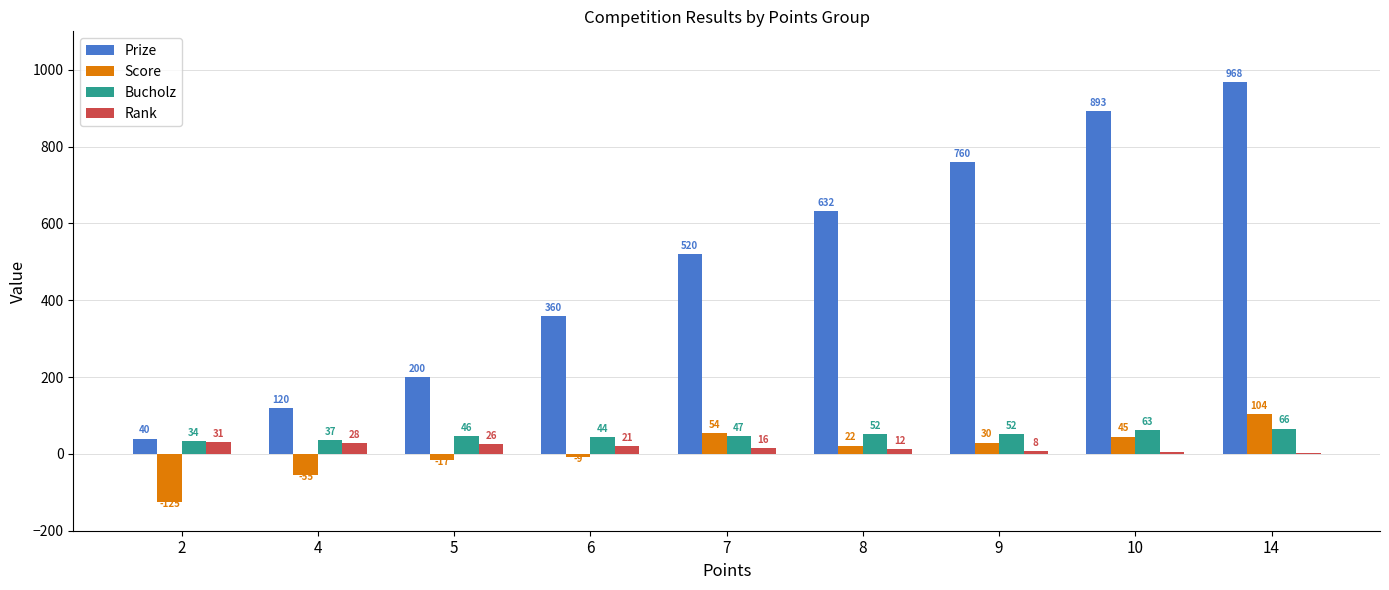

Which series has the largest total across all categories?

Prize